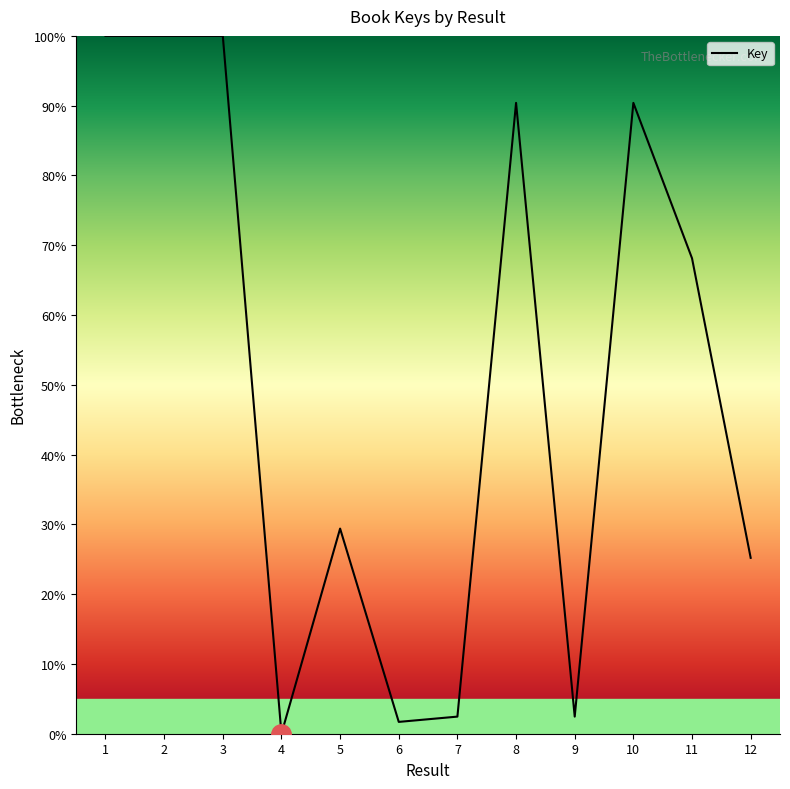

What is the sum of the values at 12 and 7?

27.7